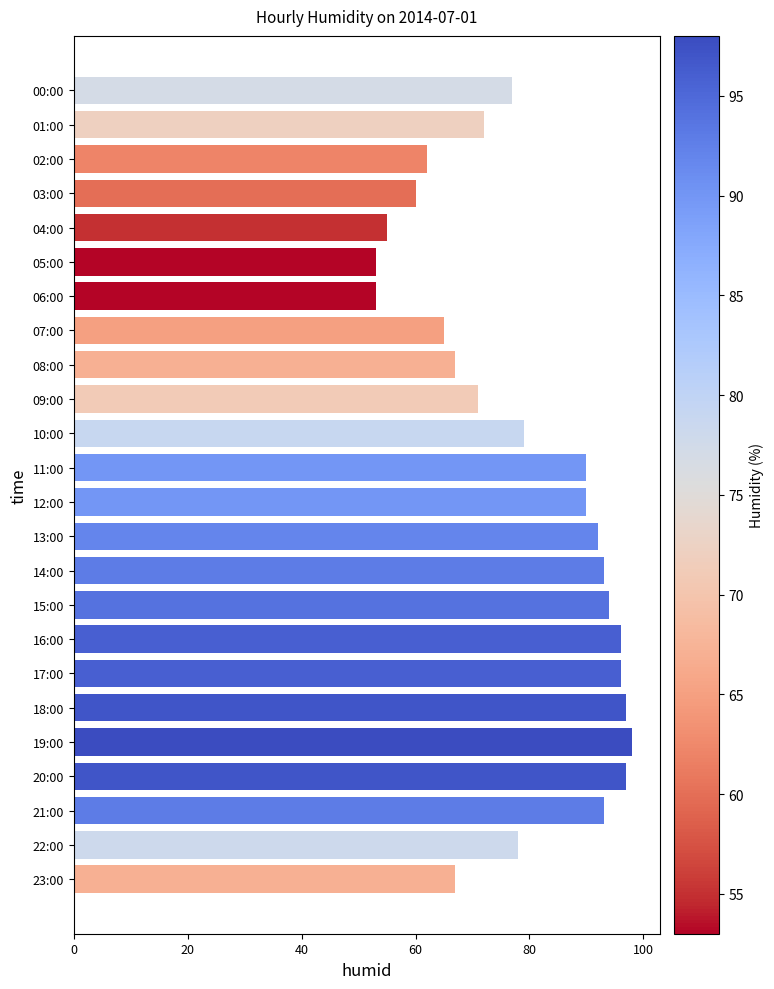

How many values are below 79?

12